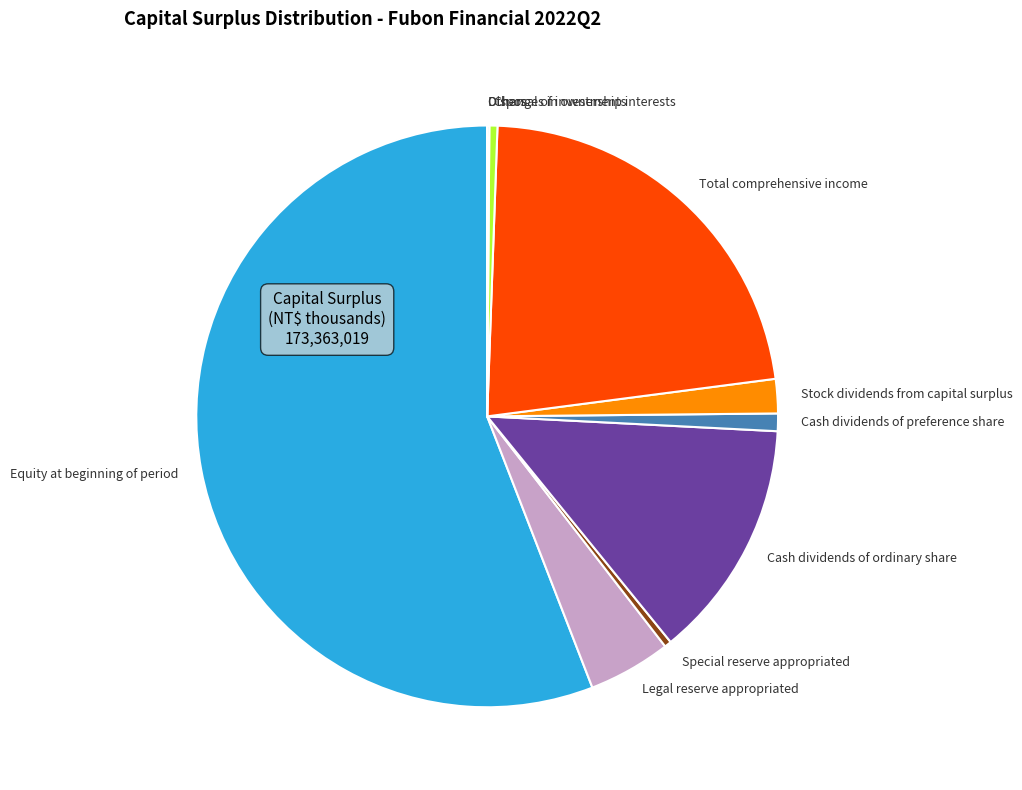

Do Cash dividends of preference share and Equity at beginning of period together represent more than half of the pie?

Yes